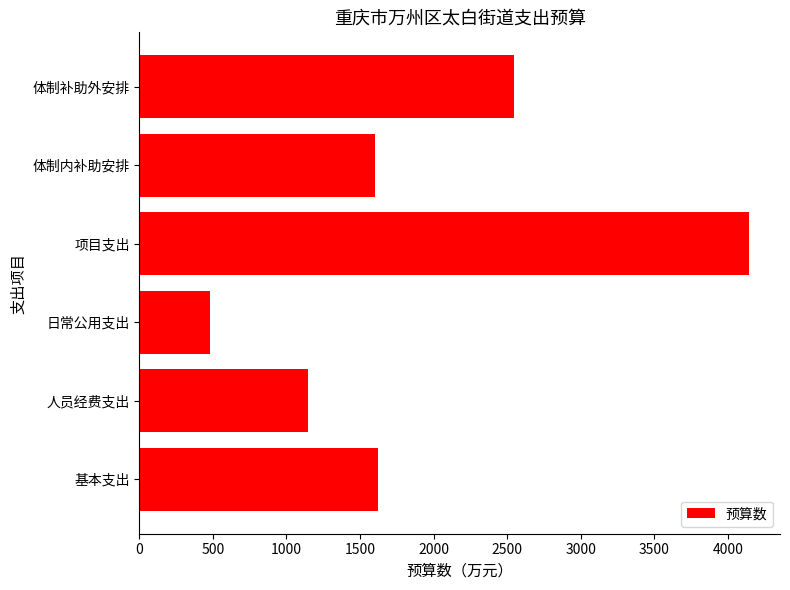

What value does the data have at 体制内补助安排?

1600.4